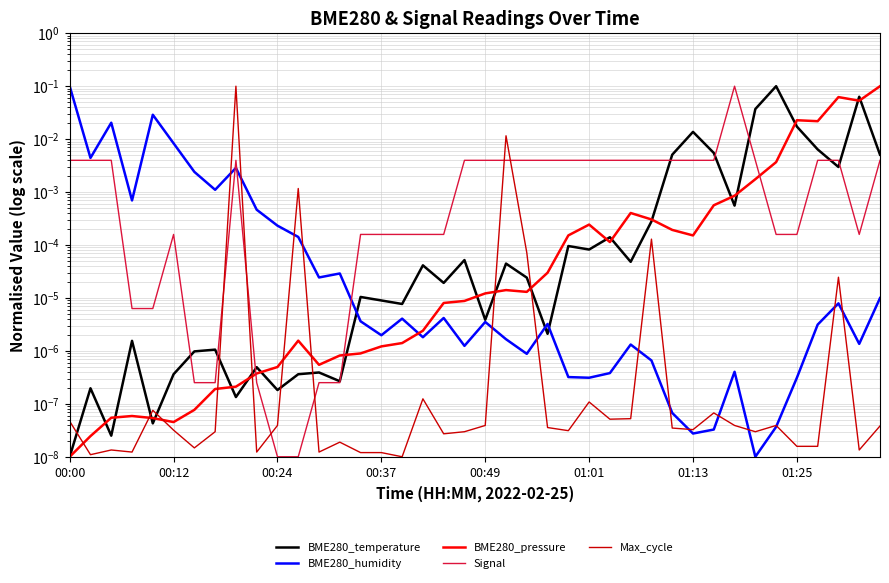

How many intersections are there between Max_cycle and BME280_humidity?

14